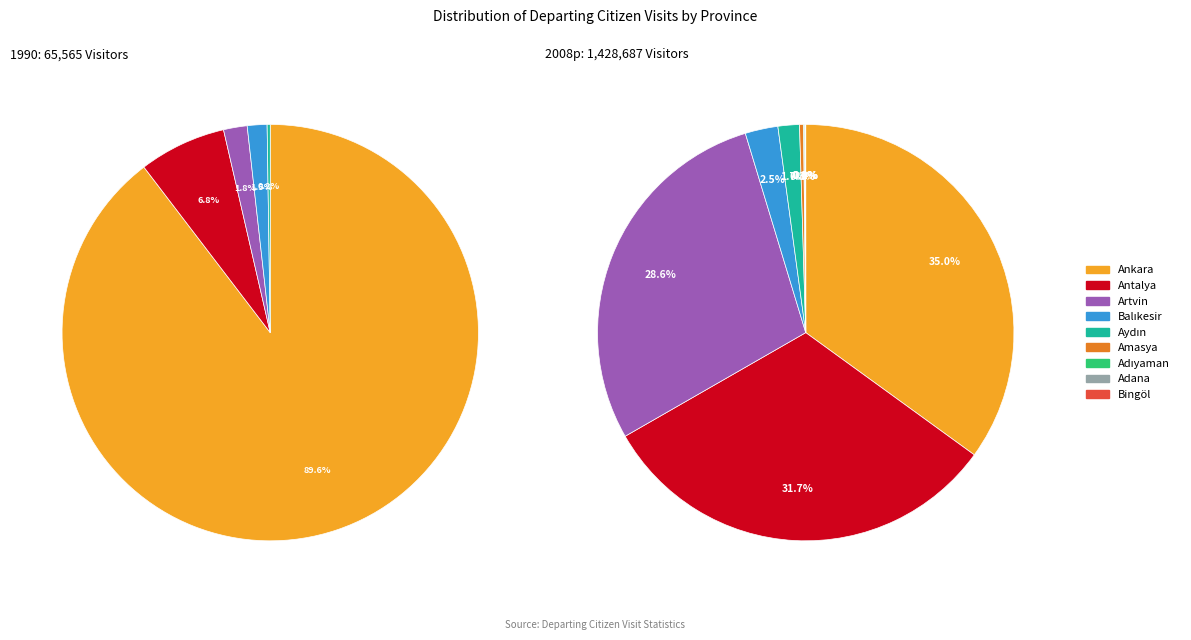

What portion of the pie excludes Adıyaman?

99.9%